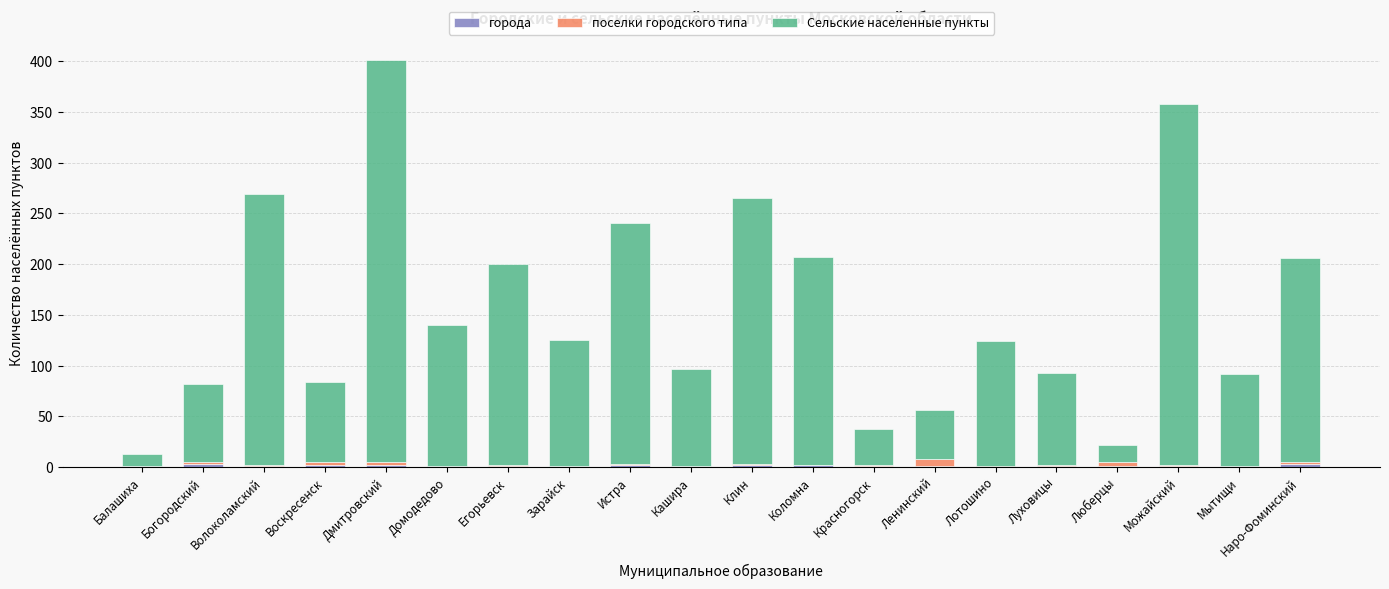

What is the difference between the maximum and minimum values in the Сельские населенные пункты series?

384